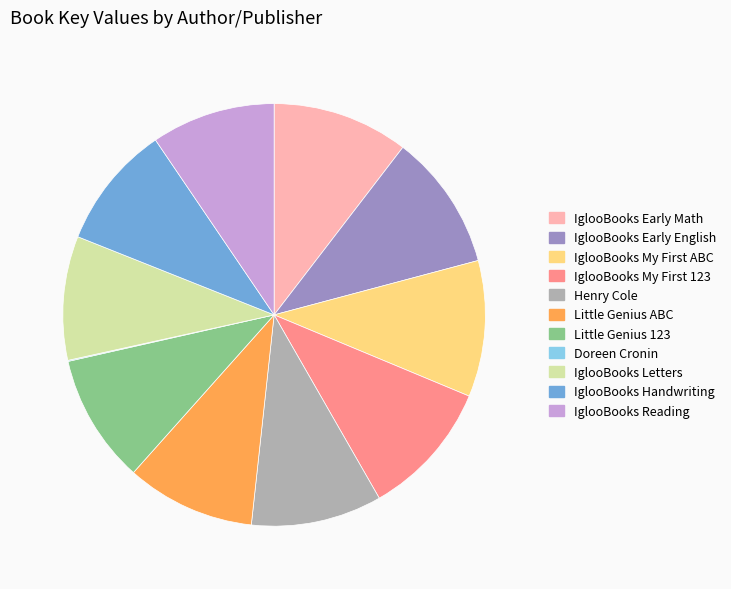

Is there any slice that represents more than half of the pie?

No